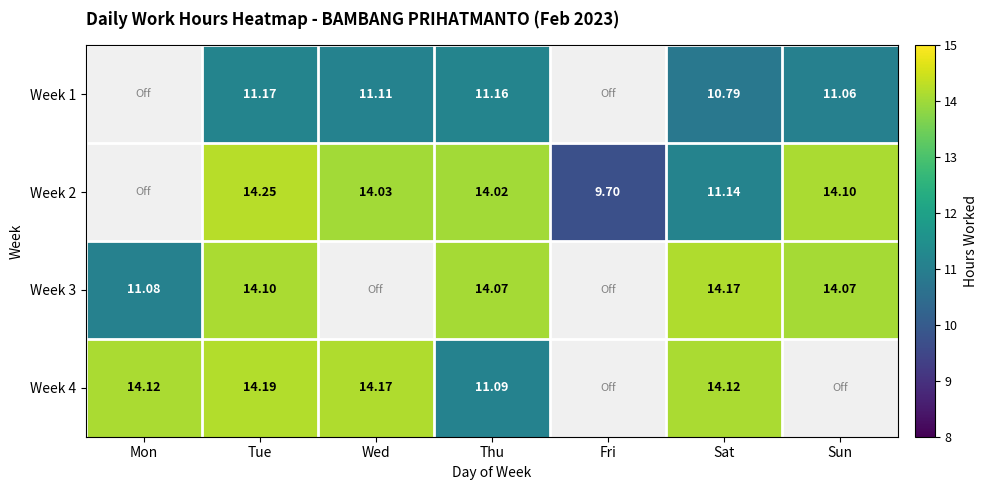

Where is Week 3 nearest to the value 12?

Mon